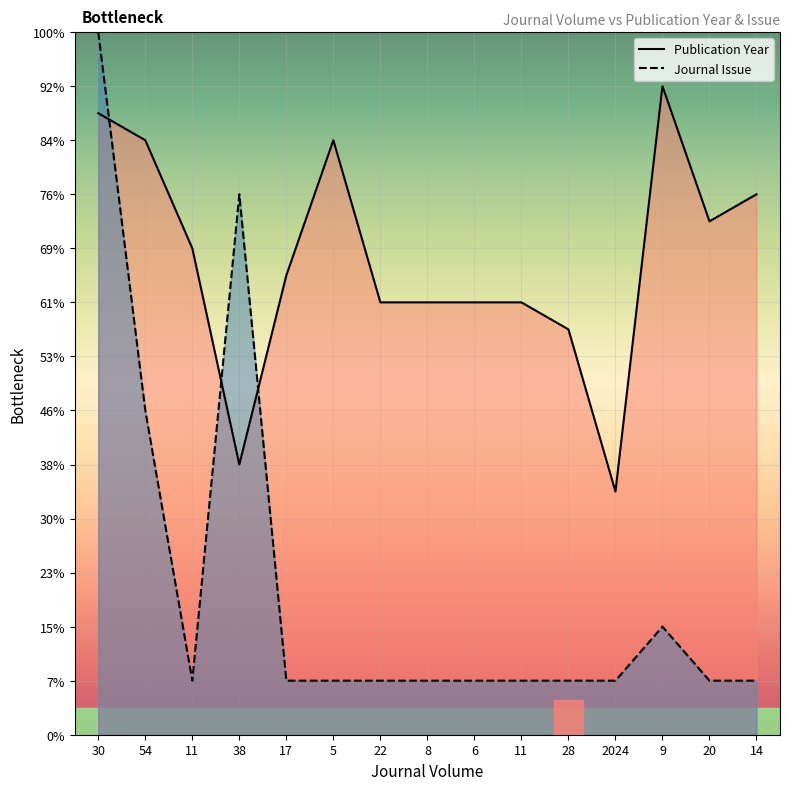

Between which two adjacent categories do Publication Year and Journal Issue first intersect?

30 and 54